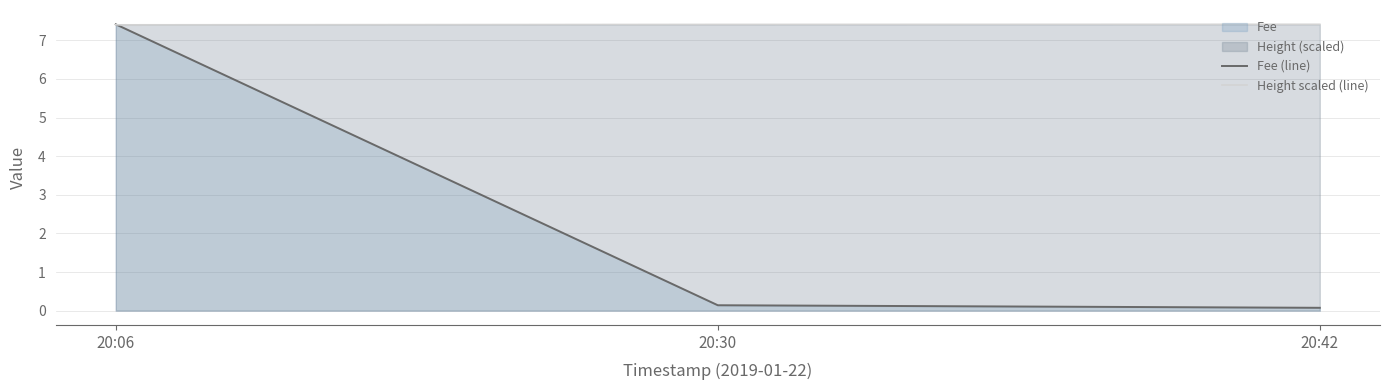

Count the Height scaled (line) values in the range 7 to 8.

3